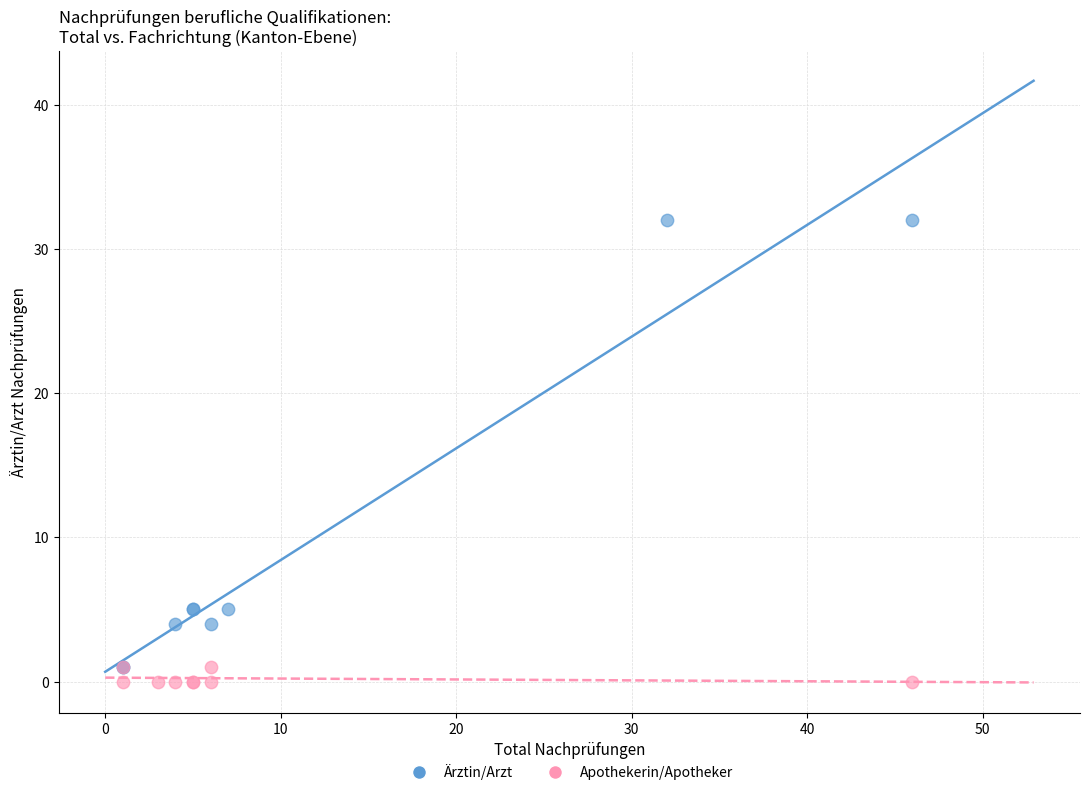

Which series has the widest spread of Y values?

Ärztin/Arzt